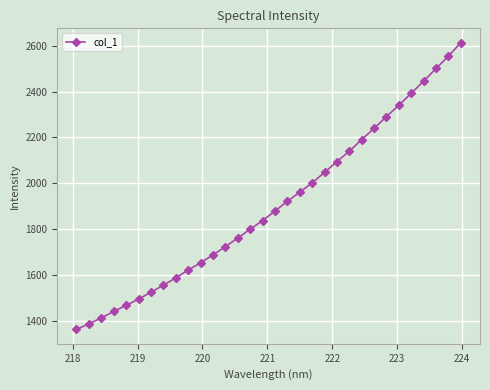

What is the maximum value shown in the chart?

2614.4